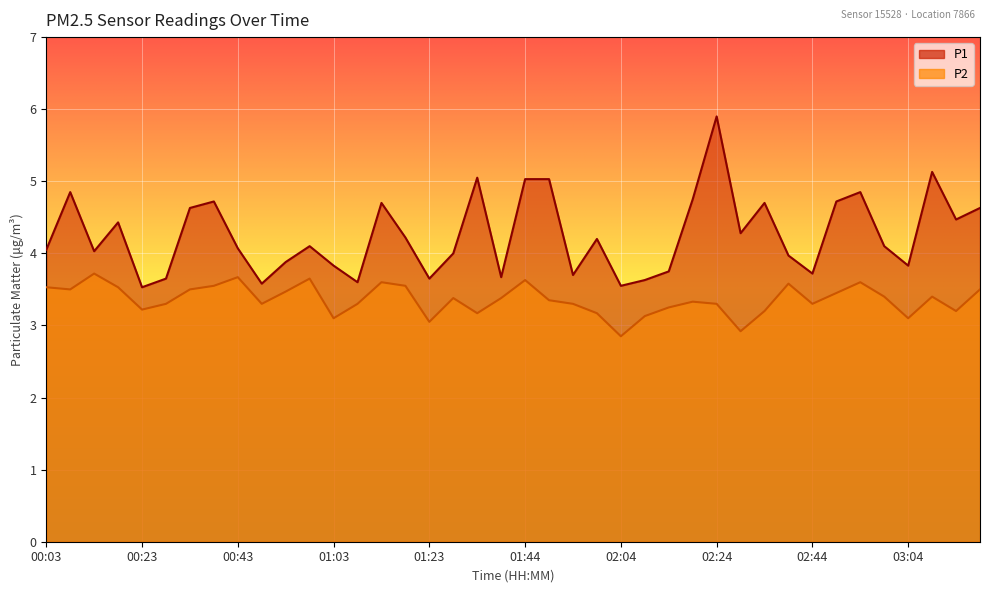

Where does the P1 series first go above 4?

00:03